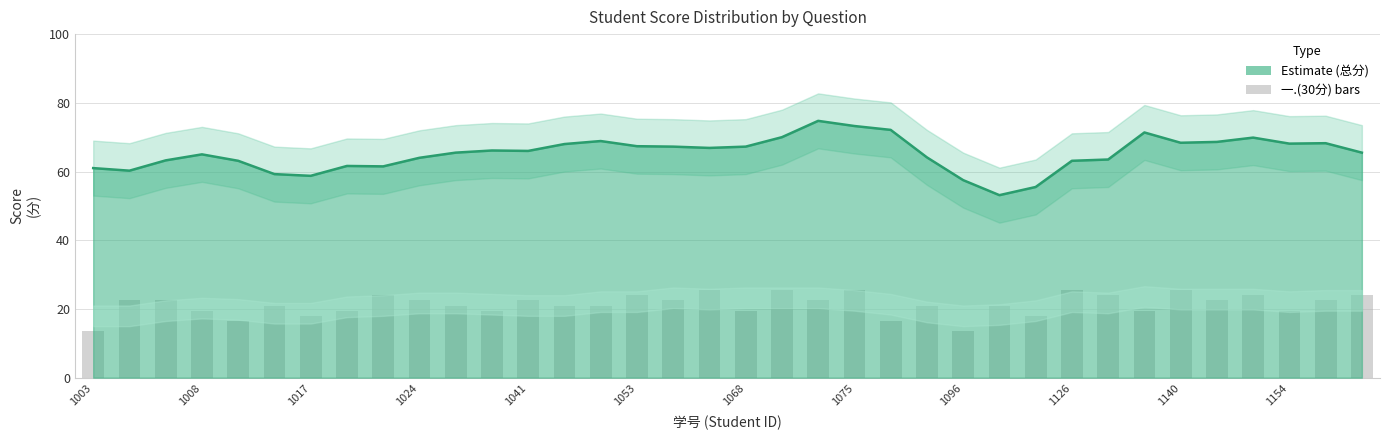

Rank the series by their maximum value, from highest to lowest.

总分 (Estimate), 一.(30分)